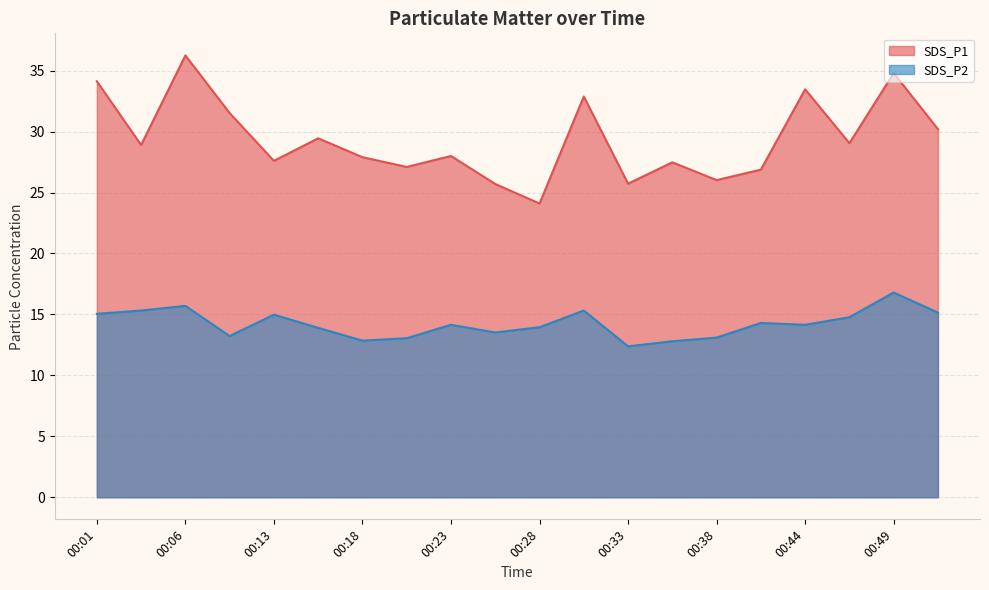

Where is SDS_P1 nearest to the value 30?

00:51